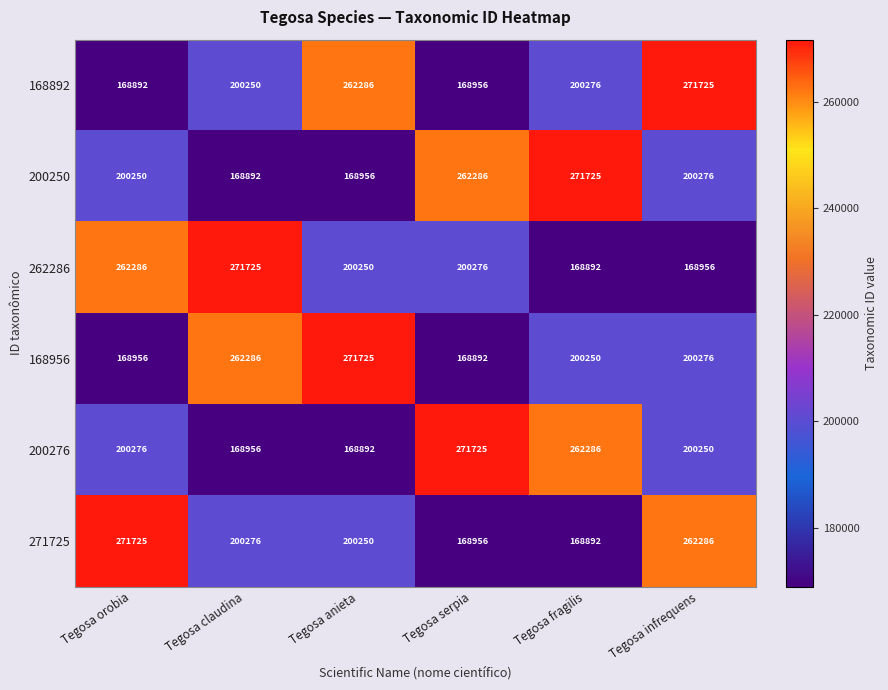

At which label does 262286 first exceed 200276?

Tegosa orobia